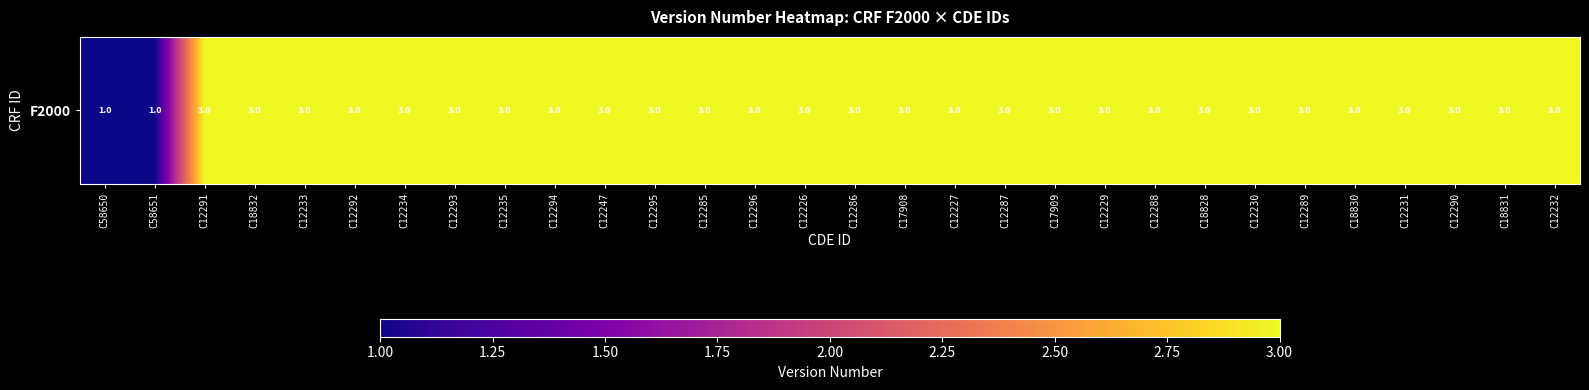

What is the average value?

3